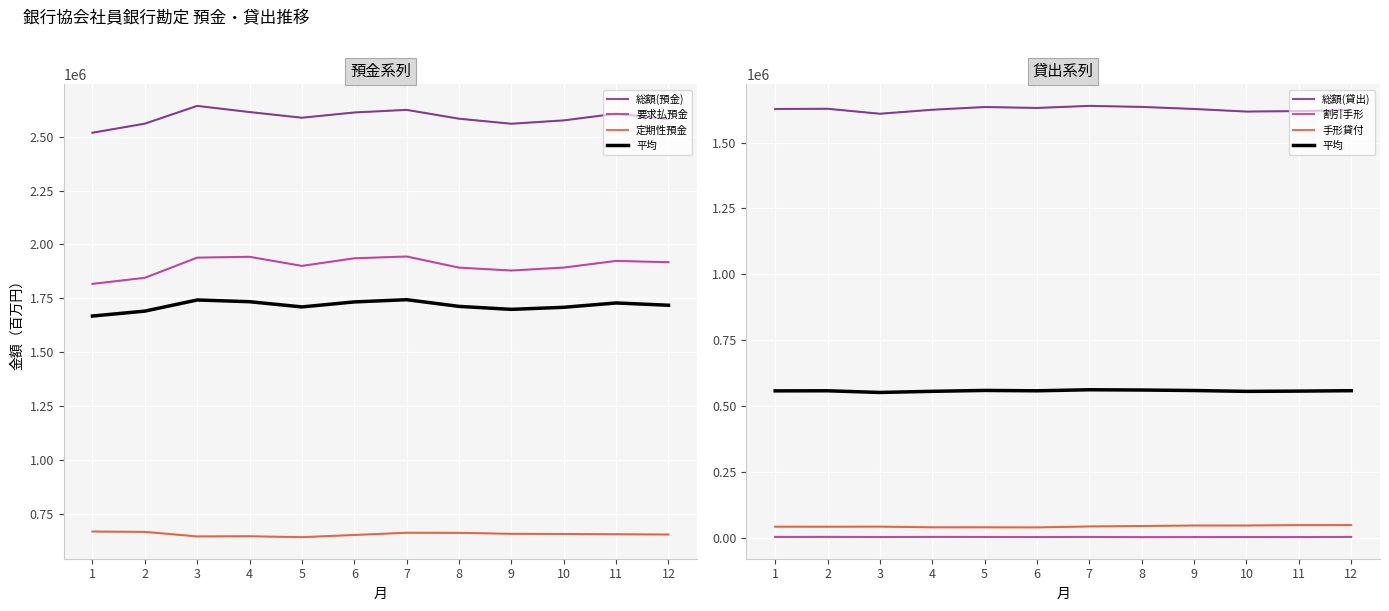

What is the sum of all 要求払預金 values?

22827653